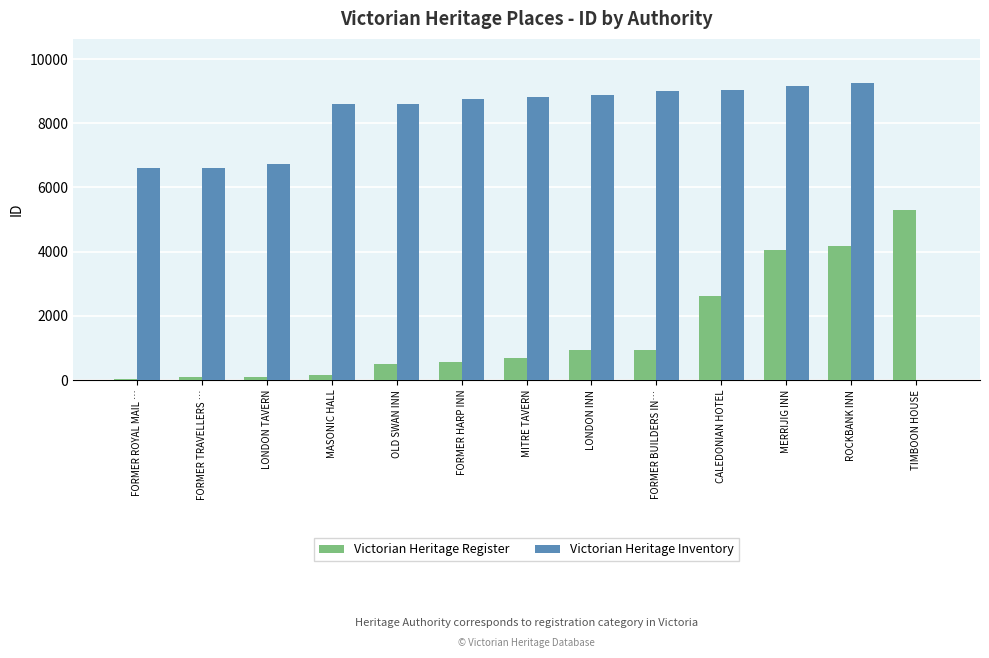

At which label does Victorian Heritage Register reach its peak?

TIMBOON HOUSE